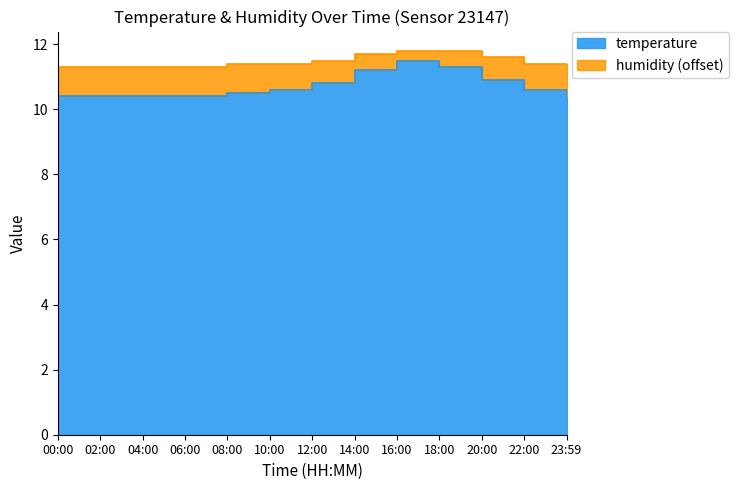

What is the sum of the values at 12:00 and 22:00?

21.4